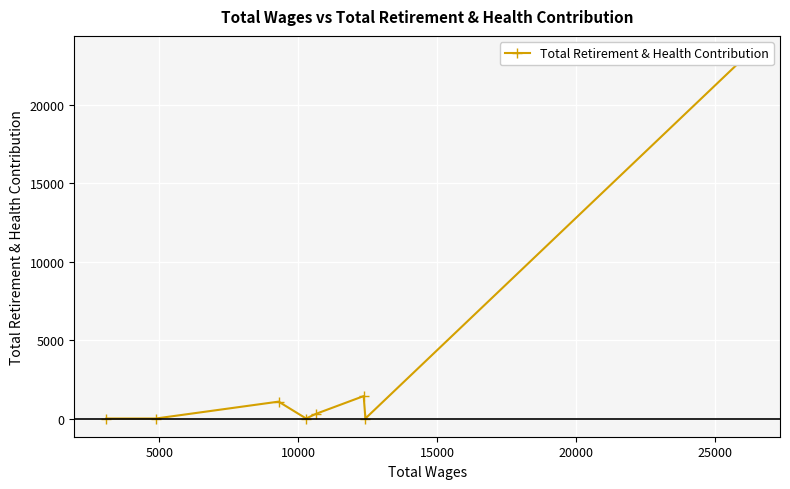

What is the difference between the second highest and minimum values?

1431